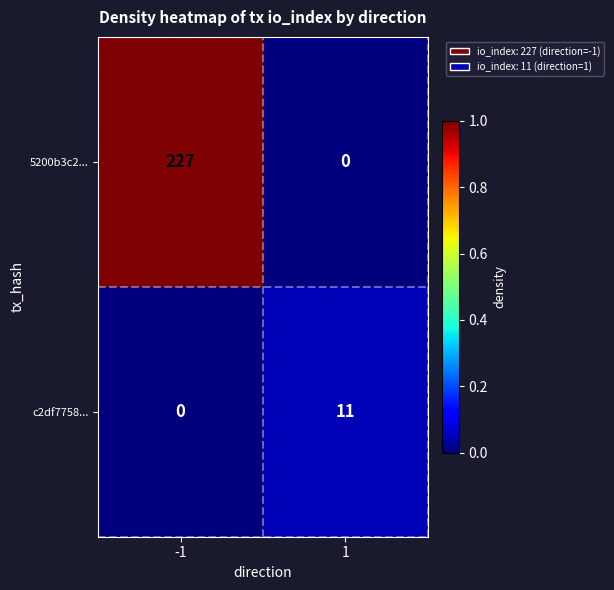

At how many categories does at least one series exceed 0?

2